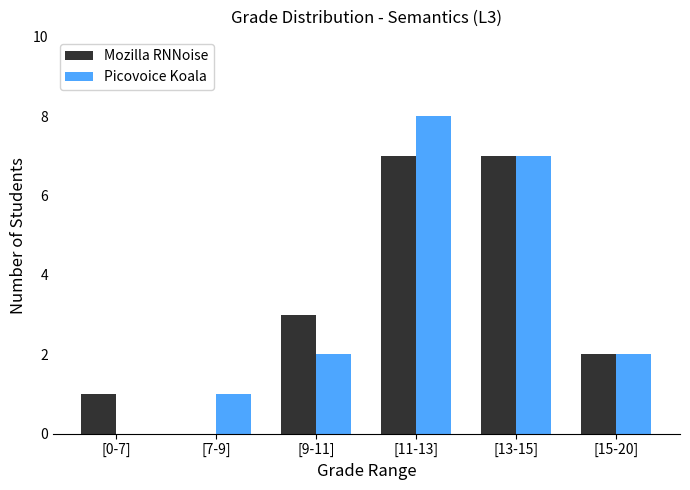

What is the sum of all Mozilla RNNoise values?

20